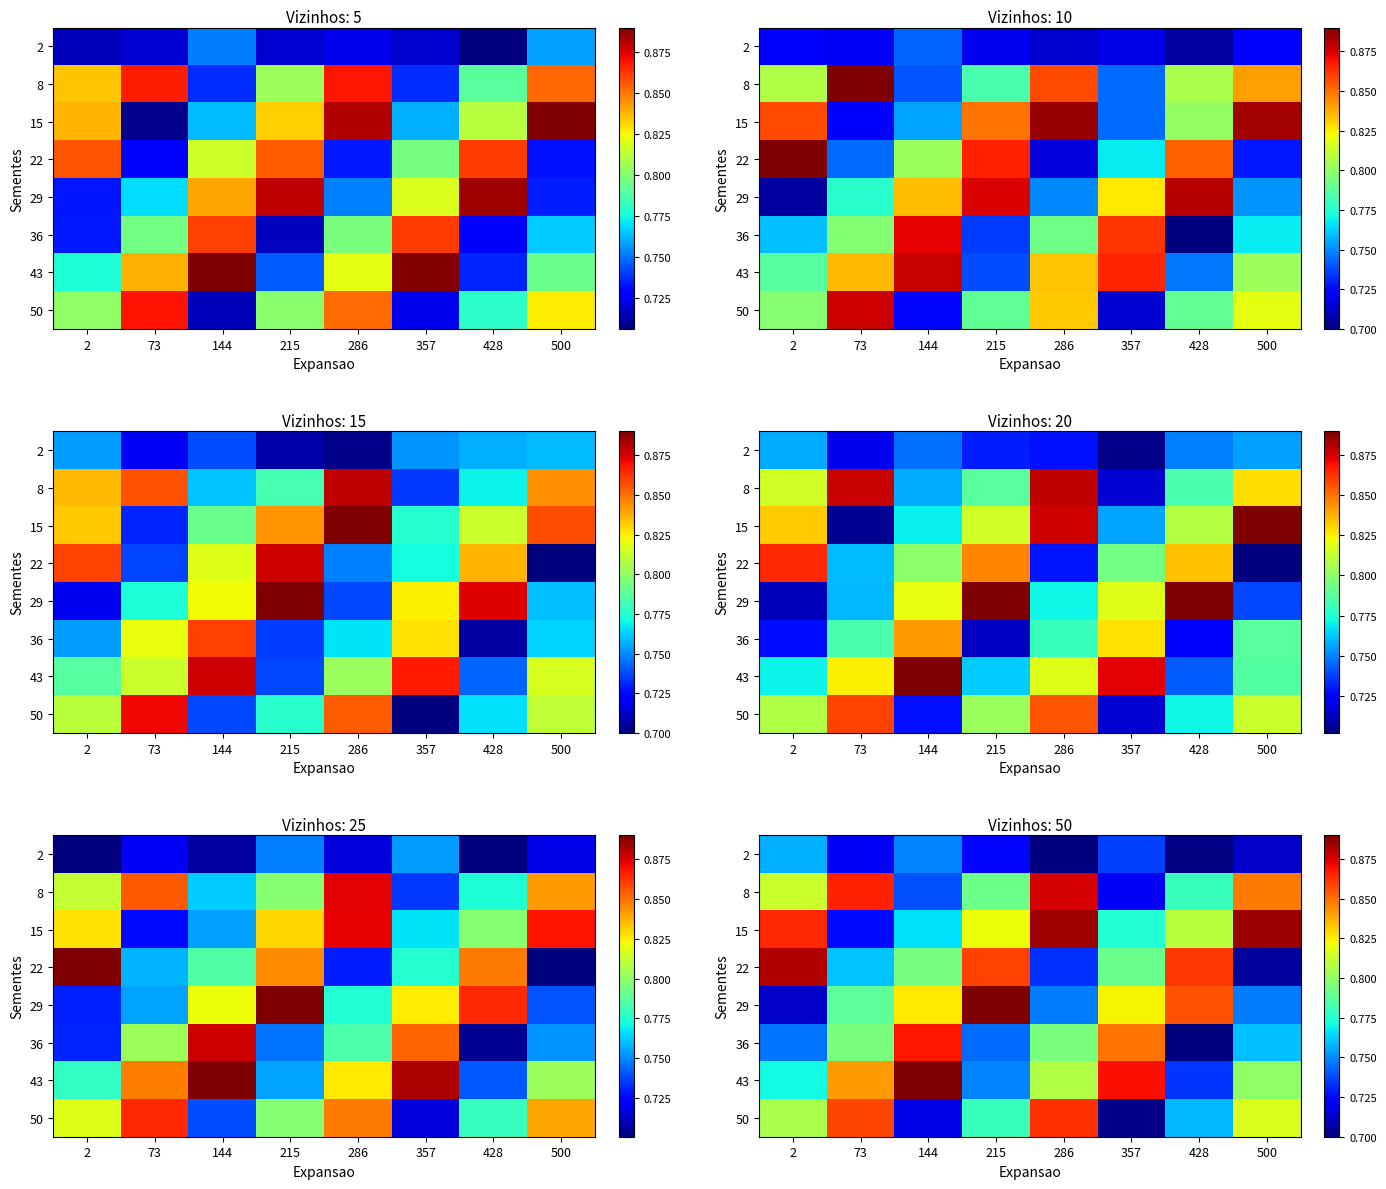

Is the value of 8 at 2 greater than the value of 15 at 286?

No